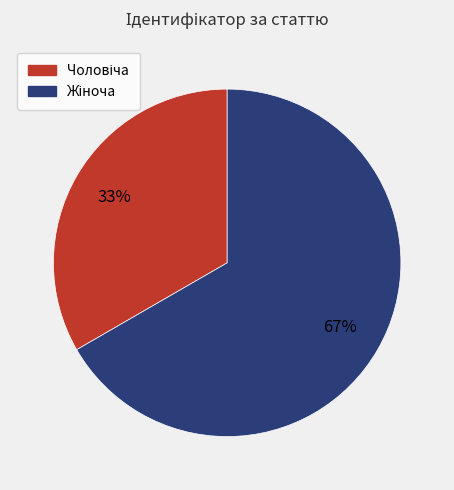

How many slices are in this pie chart?

2